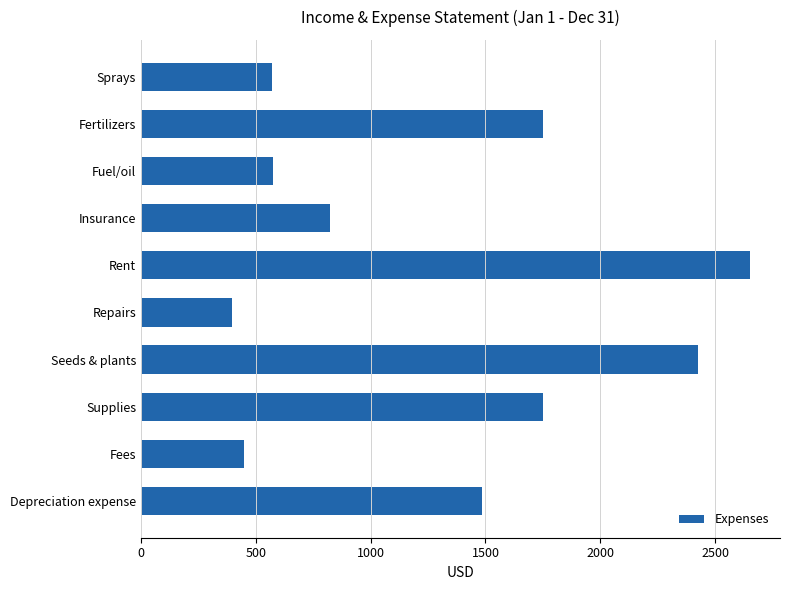

What is the difference between the second highest and second lowest values?

1975